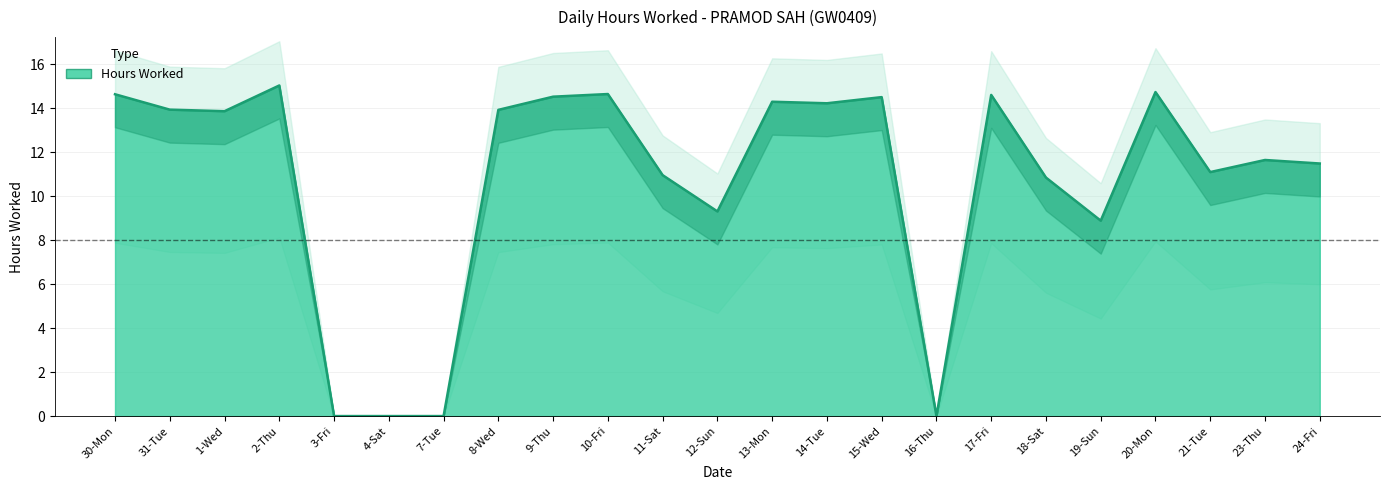

What is the value of the 8th point from the left?

13.9